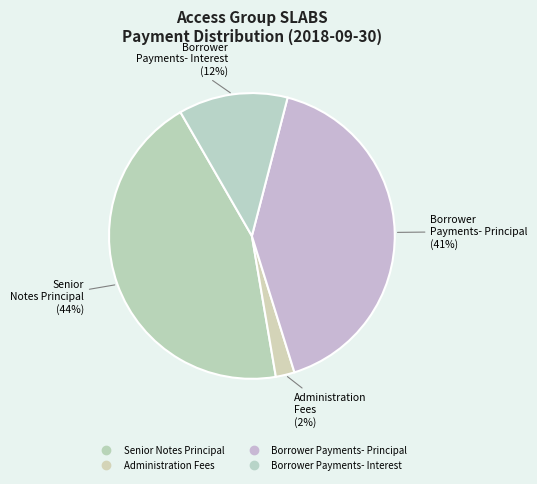

Count the number of slices in the pie.

4